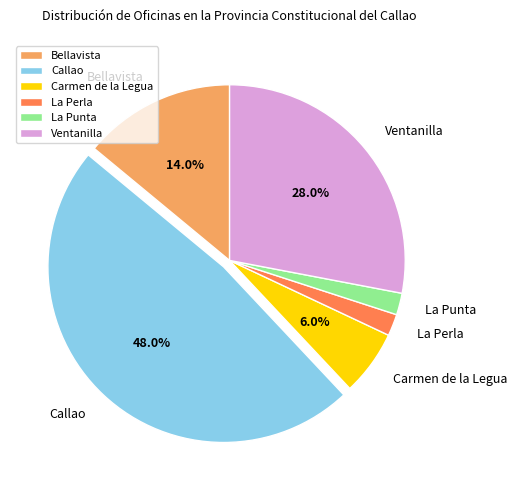

Is it true that Carmen de la Legua is 16% of the pie?

False